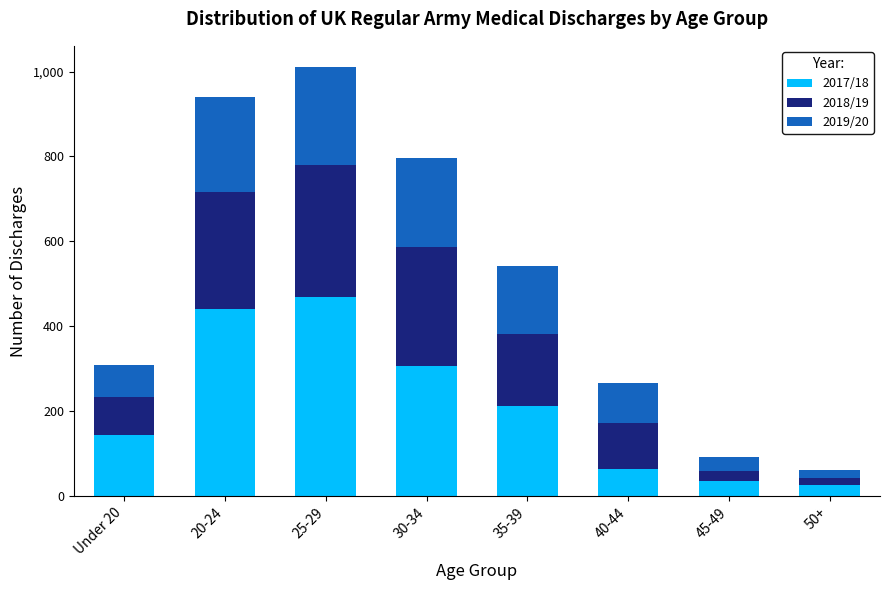

At which category is the sum across all series the highest?

25-29